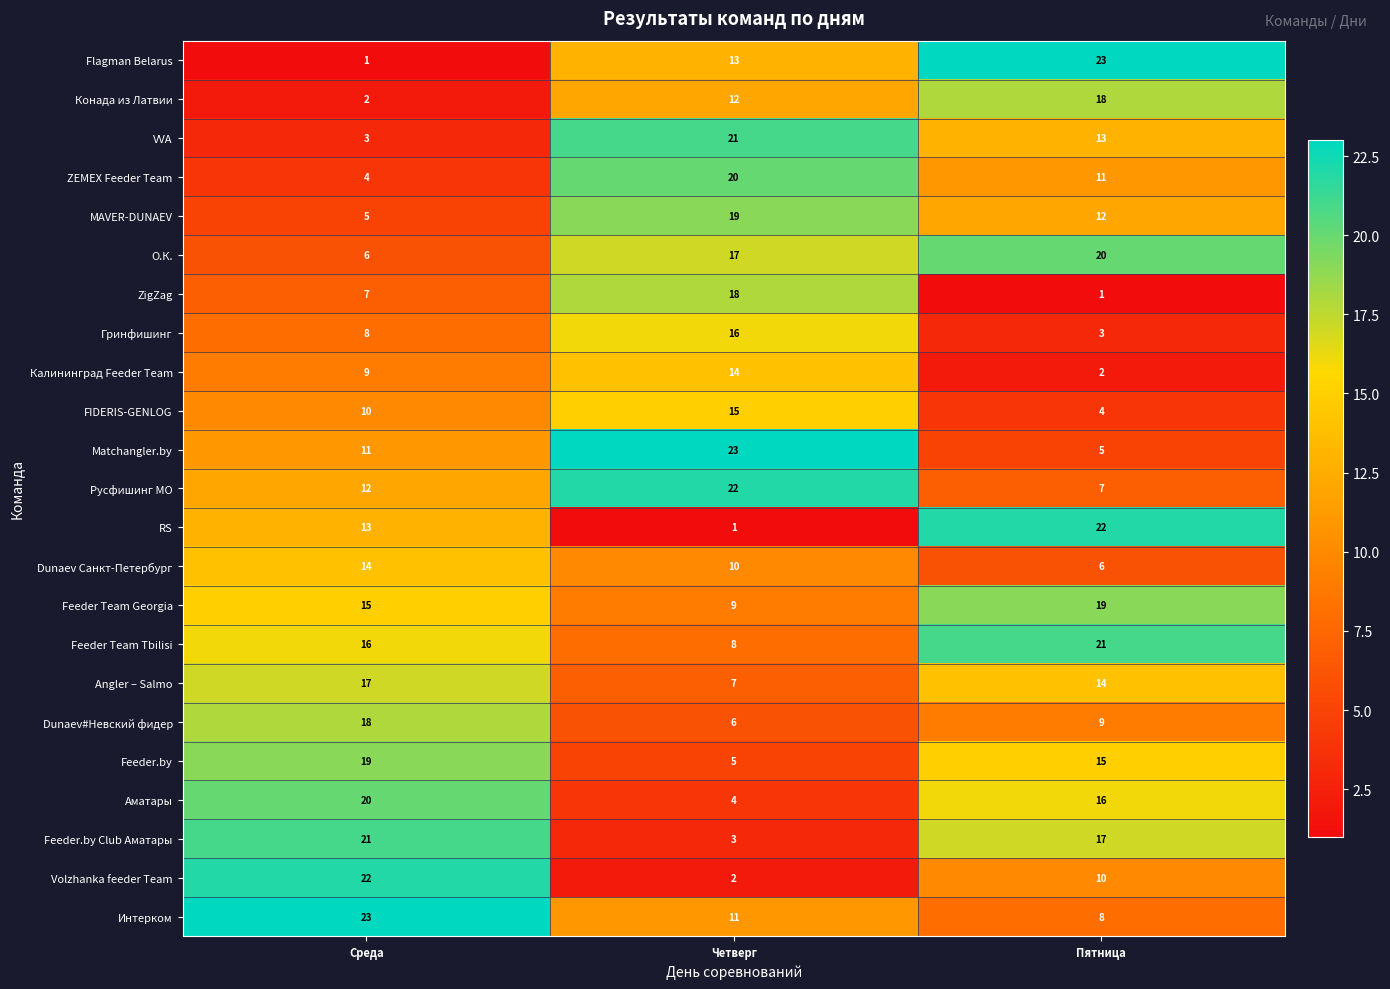

What is the greatest value displayed?

23